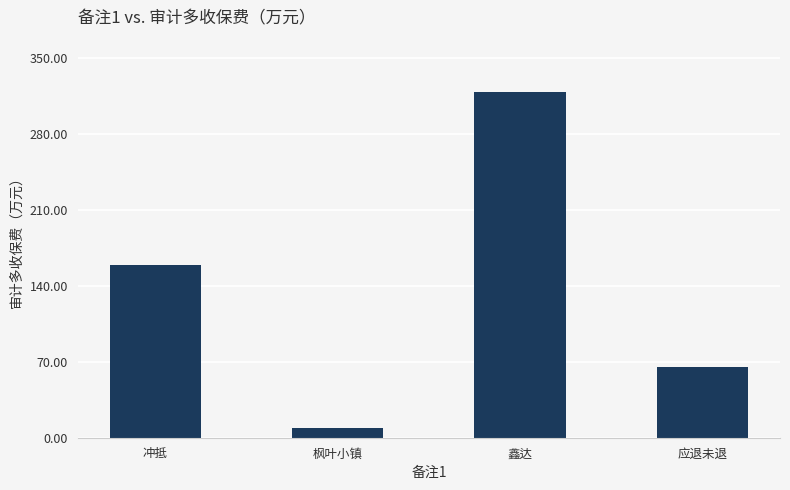

Which category has the lowest value across all series?

枫叶小镇